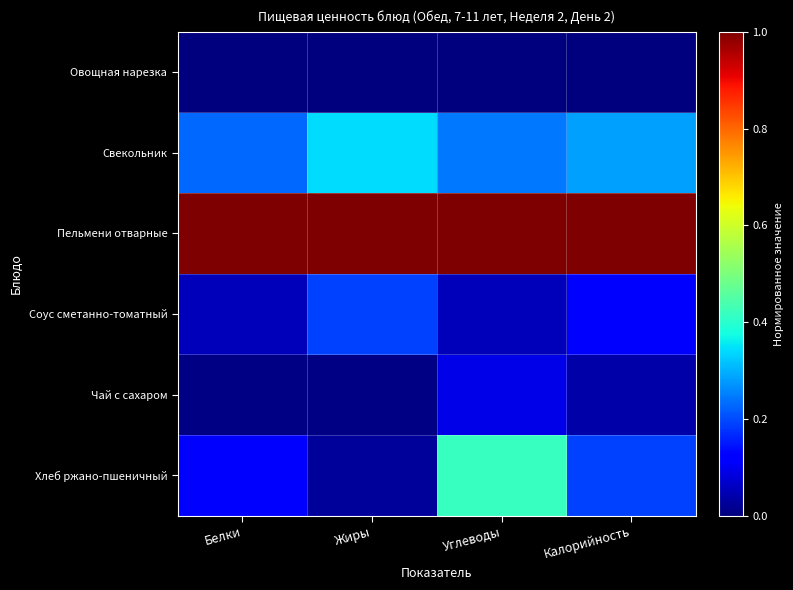

Which series has the largest range (max minus min)?

Хлеб ржано-пшеничный